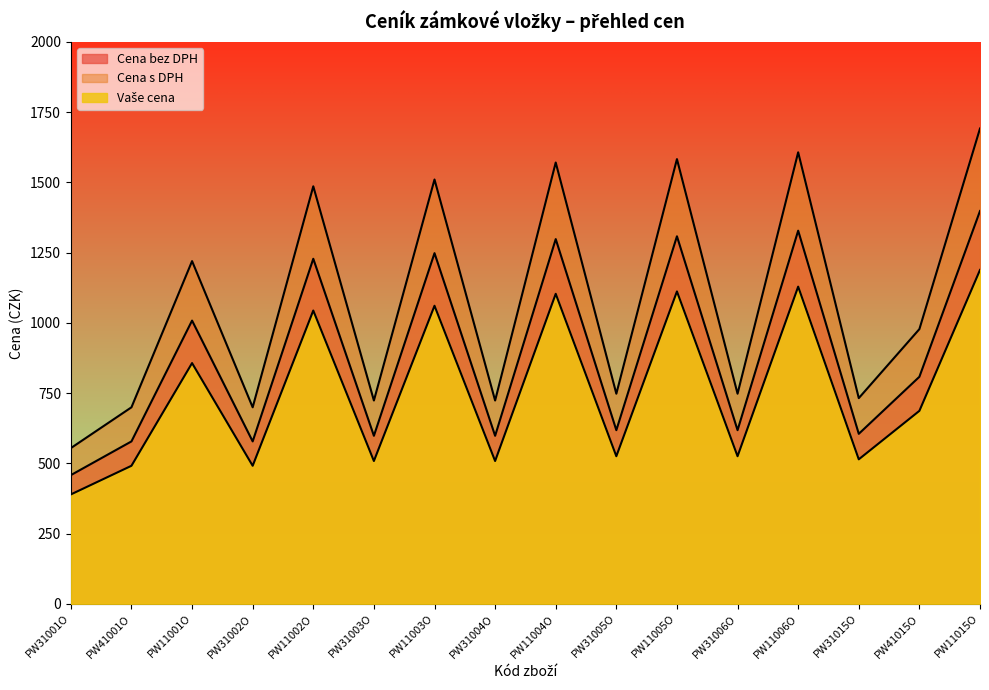

Rank the series by their maximum value, from highest to lowest.

Cena s DPH, Cena bez DPH, Vaše cena